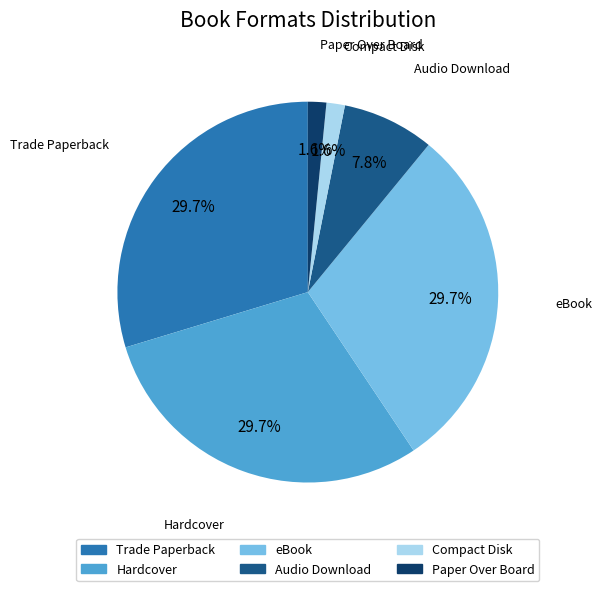

The Hardcover slice represents 22% of the pie. True or false?

False